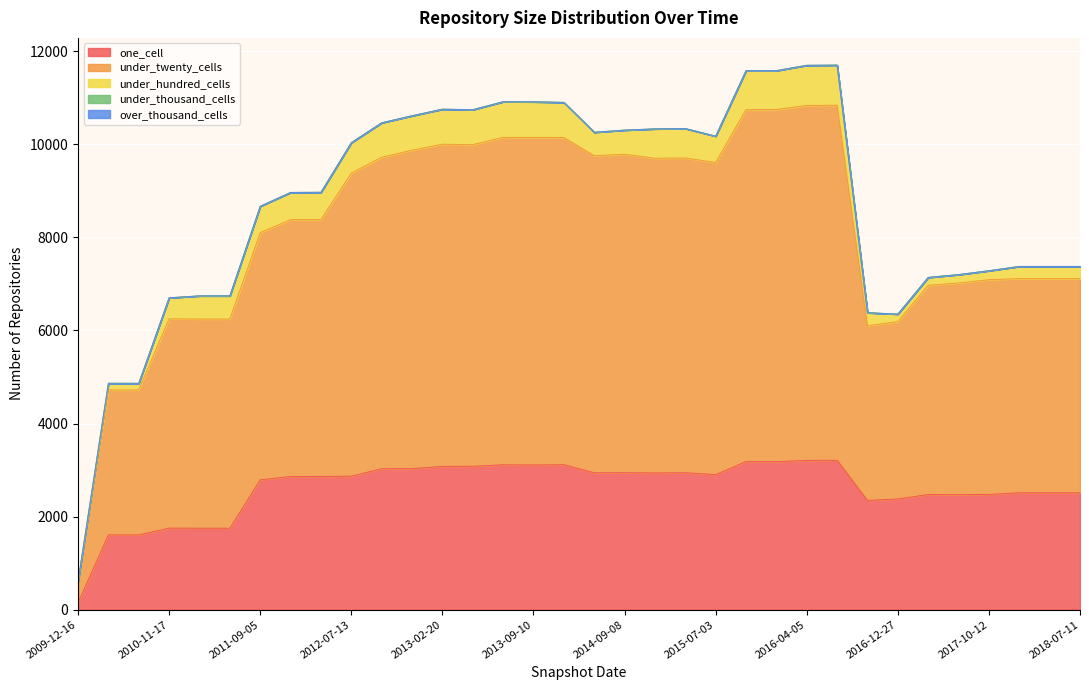

Reading left to right, extract all data points from this chart.

one_cell: 148	1607	1607	1752	1751	1751	2790	2861	2863	2868	3029	3031	3078	3081	3113	3110	3115	2943	2944	2939	2943	2902	3183	3182	3208	3210	2348	2379	2475	2471	2477	2512	2512	2512
under_twenty_cells: 455	3115	3115	4498	4494	4494	5311	5519	5519	6512	6692	6841	6923	6911	7036	7037	7031	6811	6842	6760	6763	6706	7563	7564	7627	7628	3752	3811	4496	4548	4613	4602	4602	4602
under_hundred_cells: 0	142	142	451	498	498	567	585	586	654	740	741	753	751	765	765	754	504	518	632	632	566	836	836	860	861	281	161	168	181	193	261	261	261
under_thousand_cells: 0	0	0	0	0	0	0	0	0	0	0	0	0	0	0	0	0	0	0	0	0	0	0	0	2	2	0	0	0	0	0	0	0	0
over_thousand_cells: 0	0	0	0	0	0	0	0	0	0	0	0	0	0	0	0	0	0	0	0	0	0	0	0	0	0	0	0	0	0	0	0	0	0